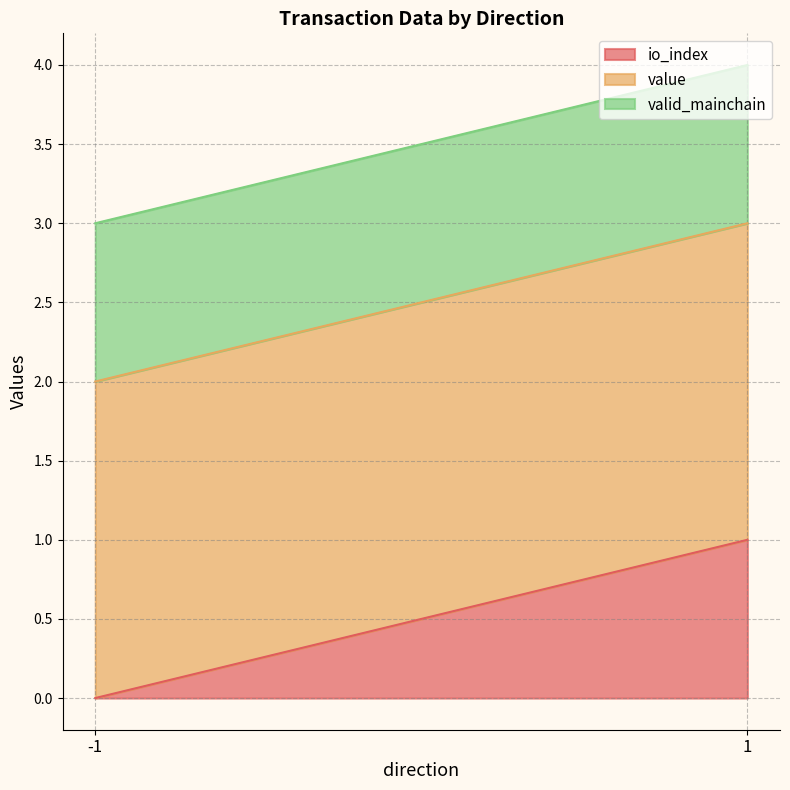

How many categories are shown in the chart?

6